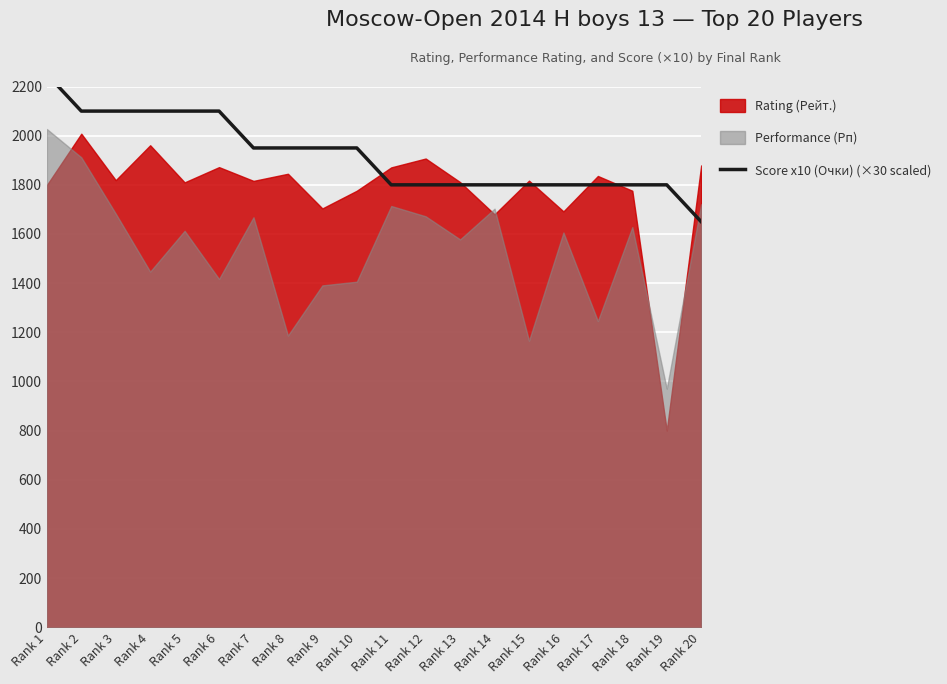

The value of Performance (Рп) at Rank 7 is 1668. True or false?

True